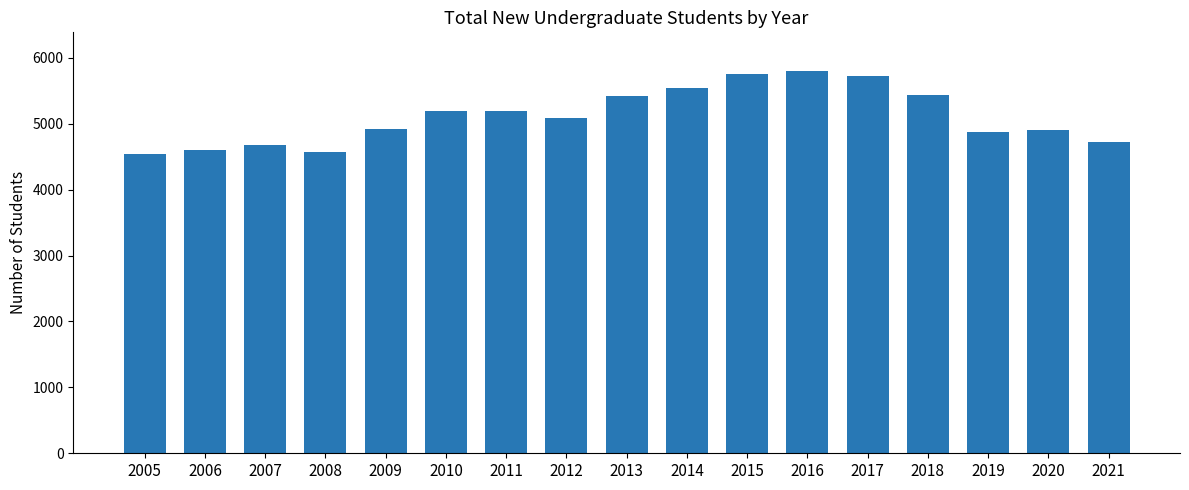

What is the value of the 10th bar from the left?

5539